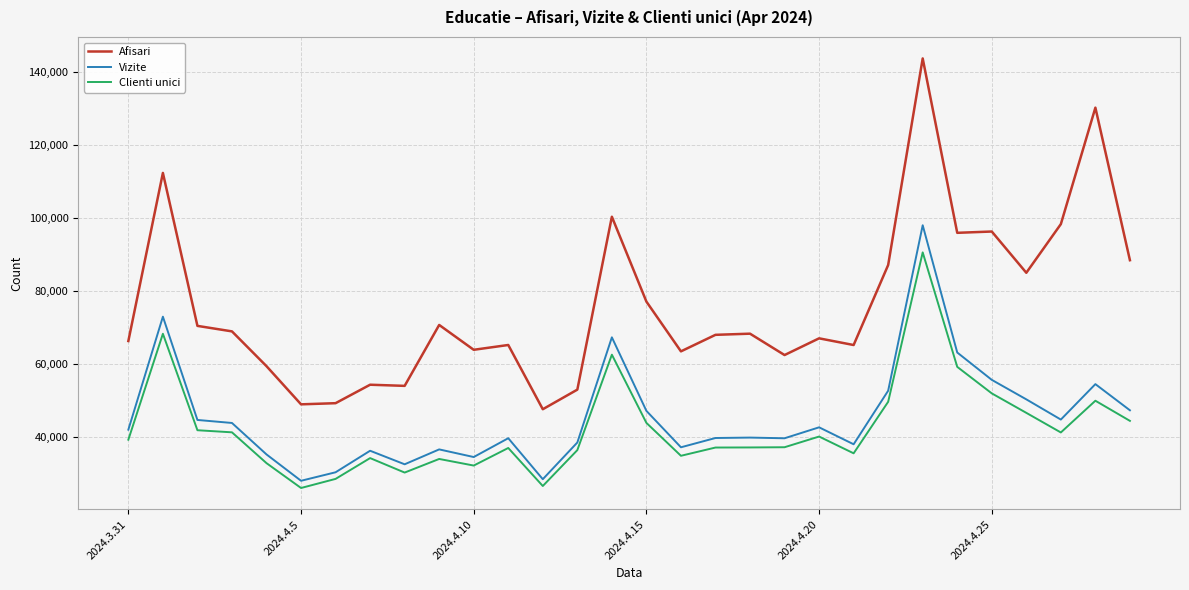

What is the greatest value displayed?

143641